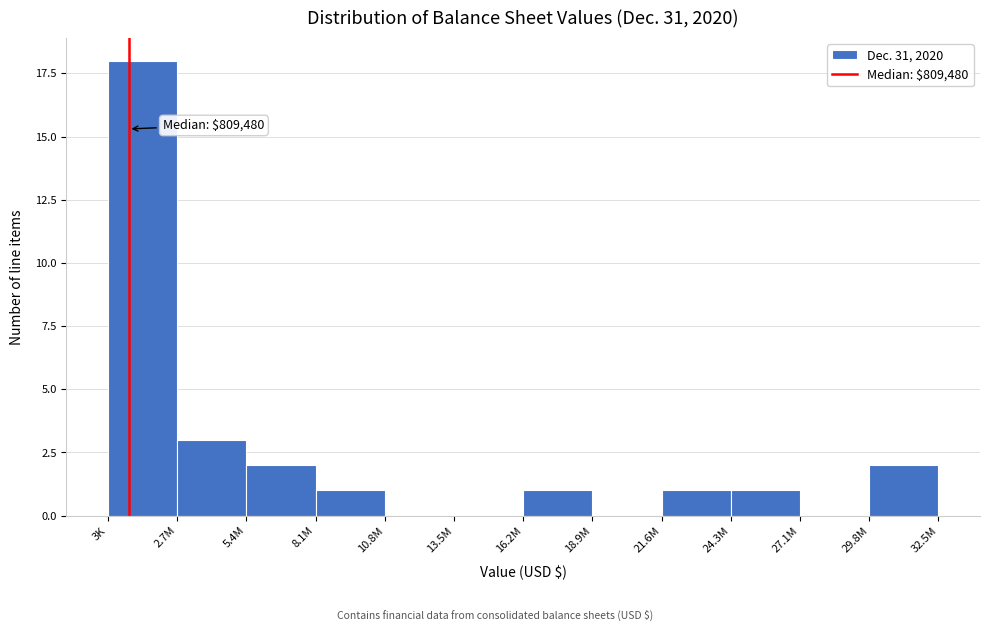

Reading right to left, list all the values displayed in this chart.

29.8M=2	27.1M=0	24.3M=1	21.6M=1	18.9M=0	16.2M=1	13.5M=0	10.8M=0	8.1M=1	5.4M=2	2.7M=3	3K=18